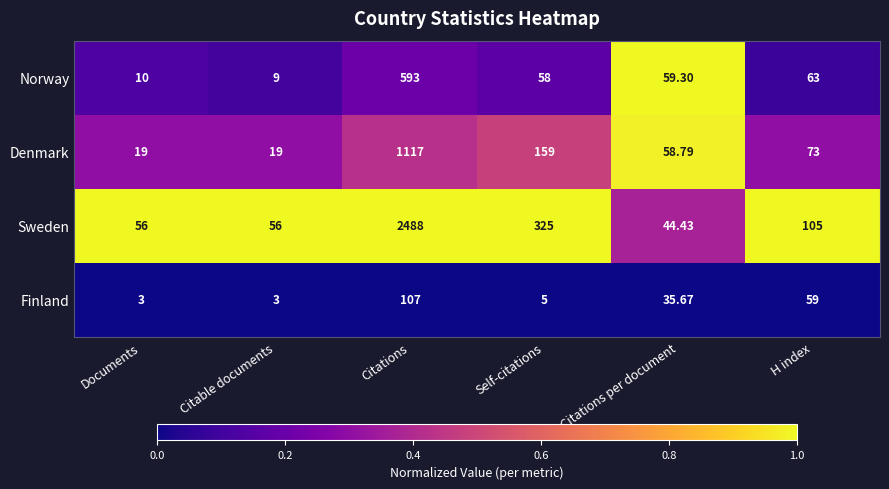

Between Citable documents and H index, which series saw the biggest shift?

Finland